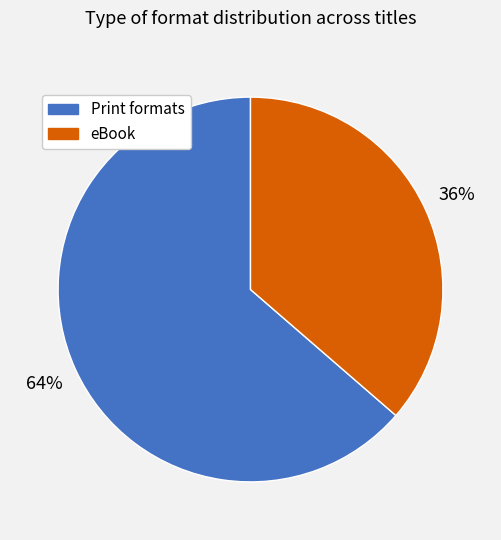

What is the largest slice in the pie chart?

Print formats